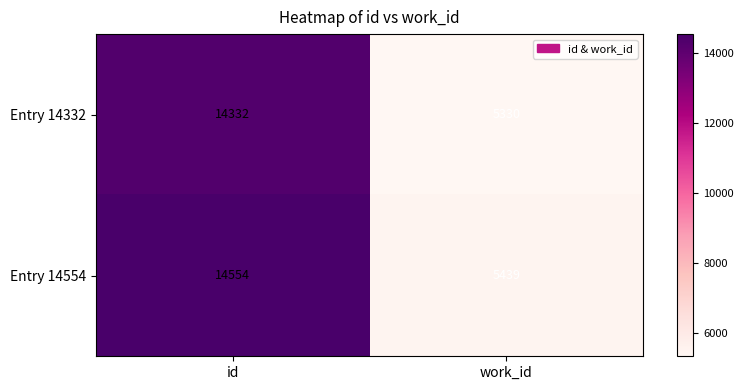

Rank the series by their maximum value, from highest to lowest.

Entry 14554, Entry 14332